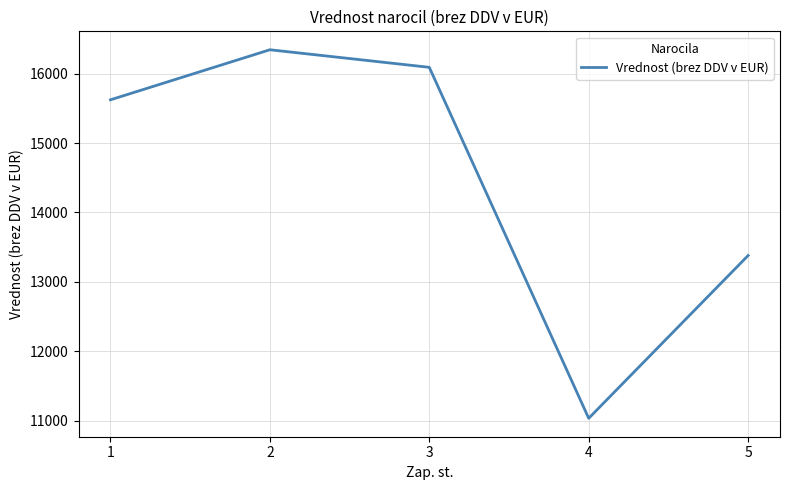

Is this an area chart (filled region under the line)?

No